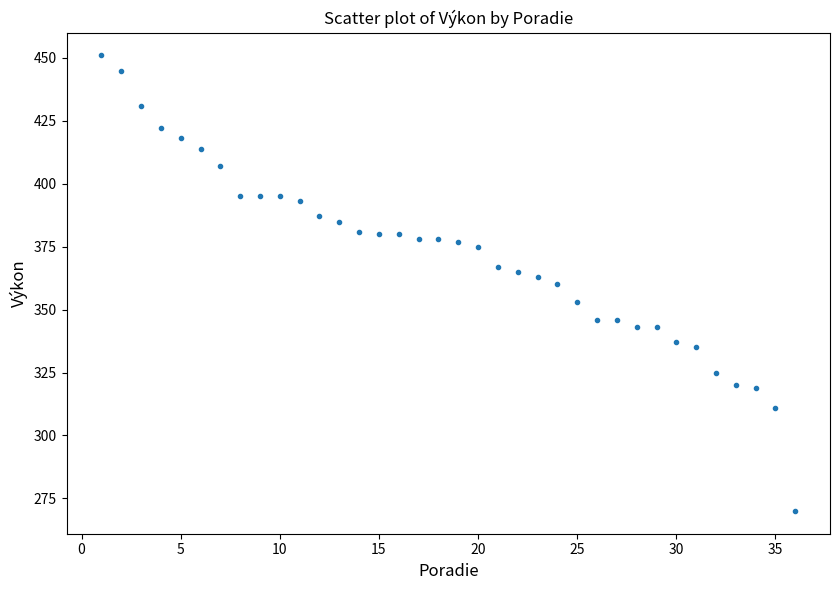

What is the range of X values (max minus min)?

35